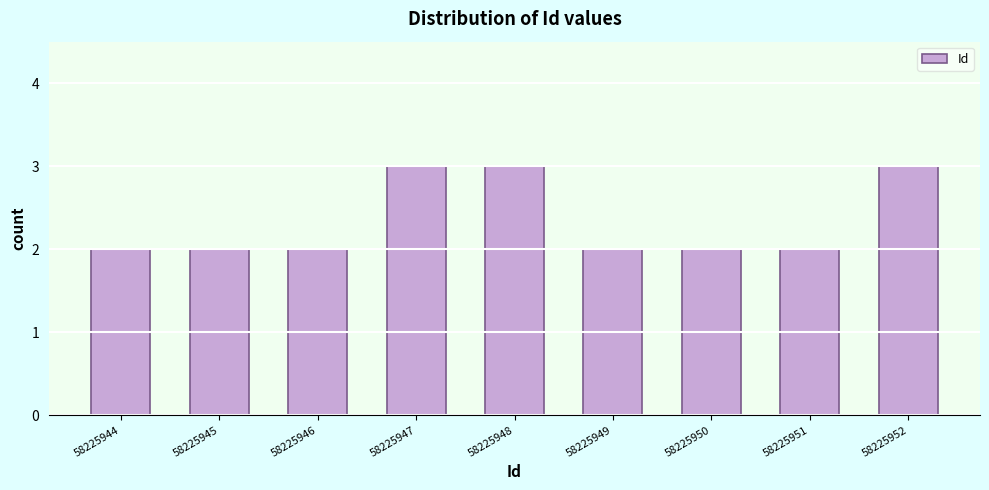

Reading left to right, transcribe all the data shown in this chart.

2	2	2	3	3	2	2	2	3